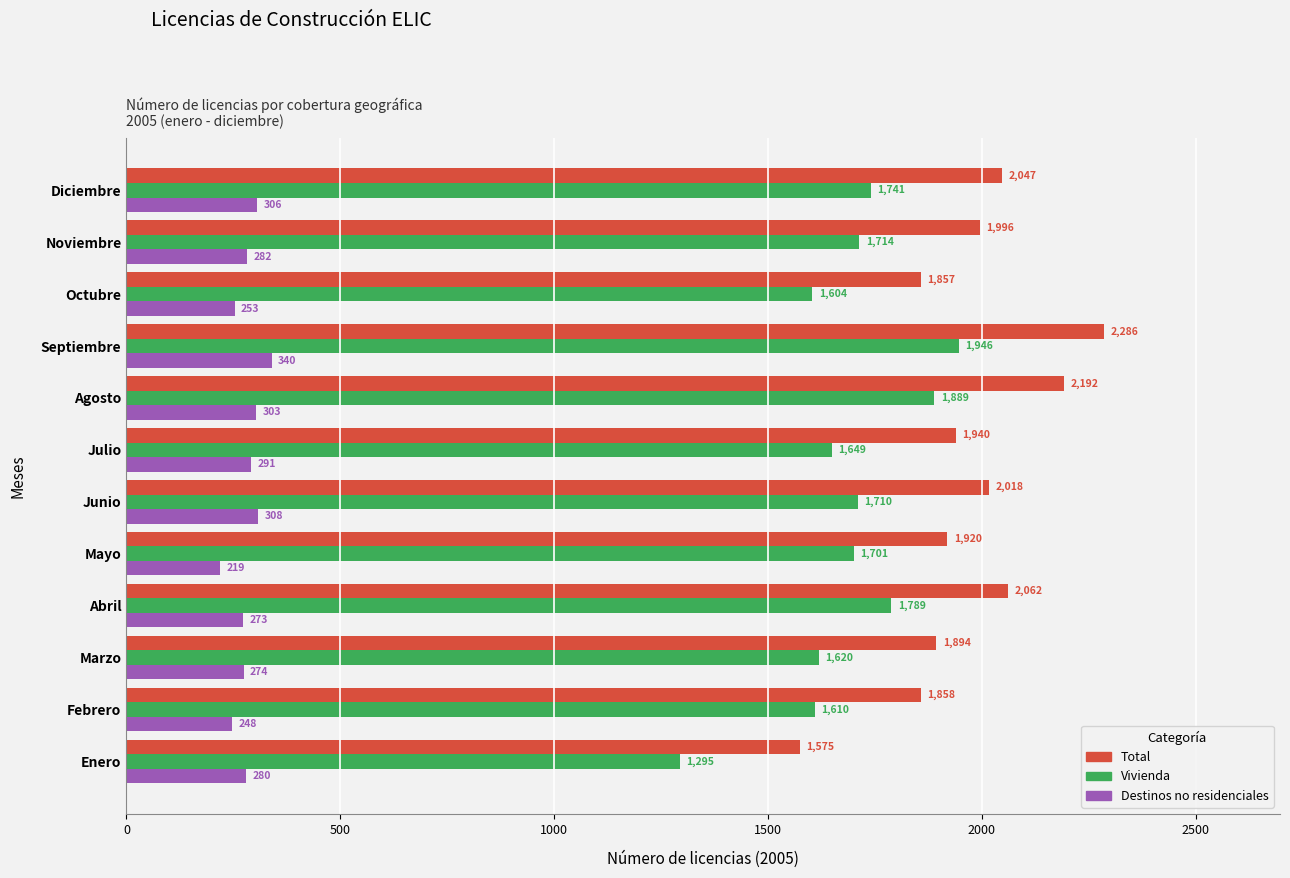

List the series in order of their overall mean, highest first.

Total, Vivienda, Destinos no residenciales